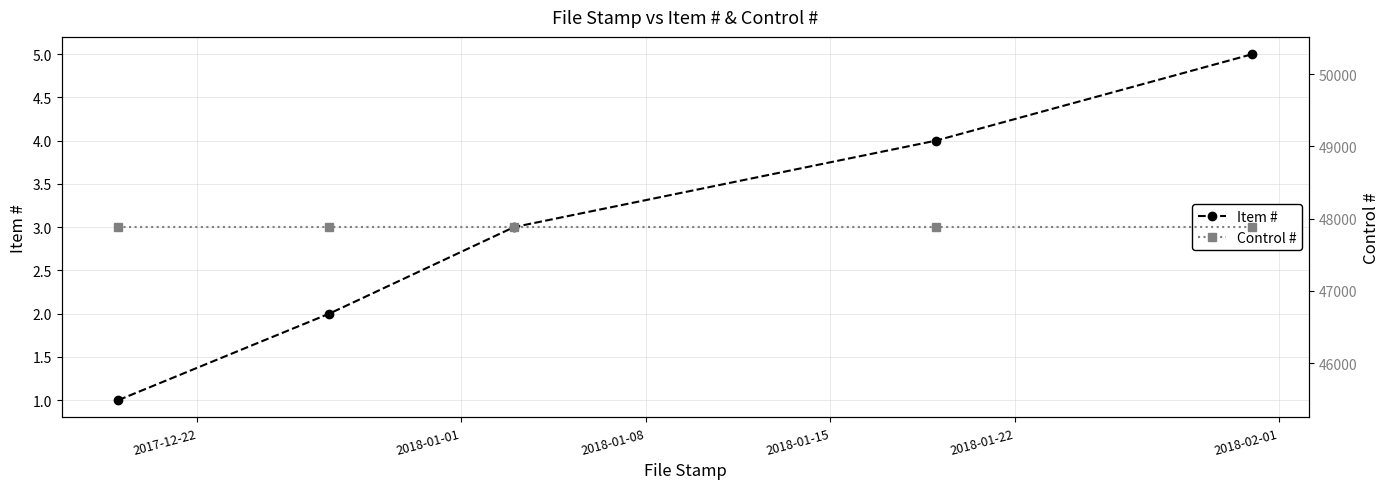

True or false: Item # has more than 2 points higher than both neighbors.

False